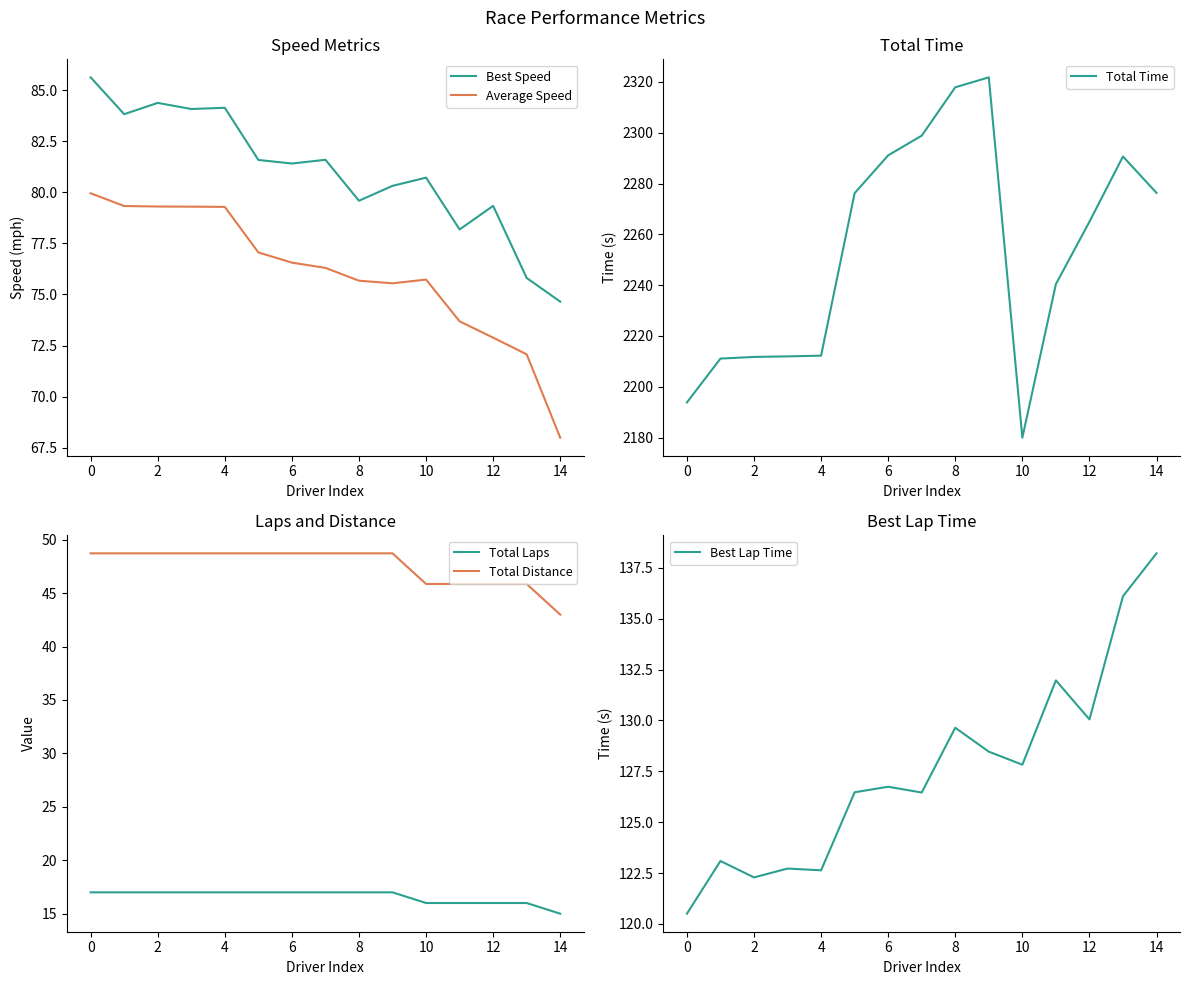

Is the value of Average Speed at 14 greater than the value of Best Speed at 10?

No